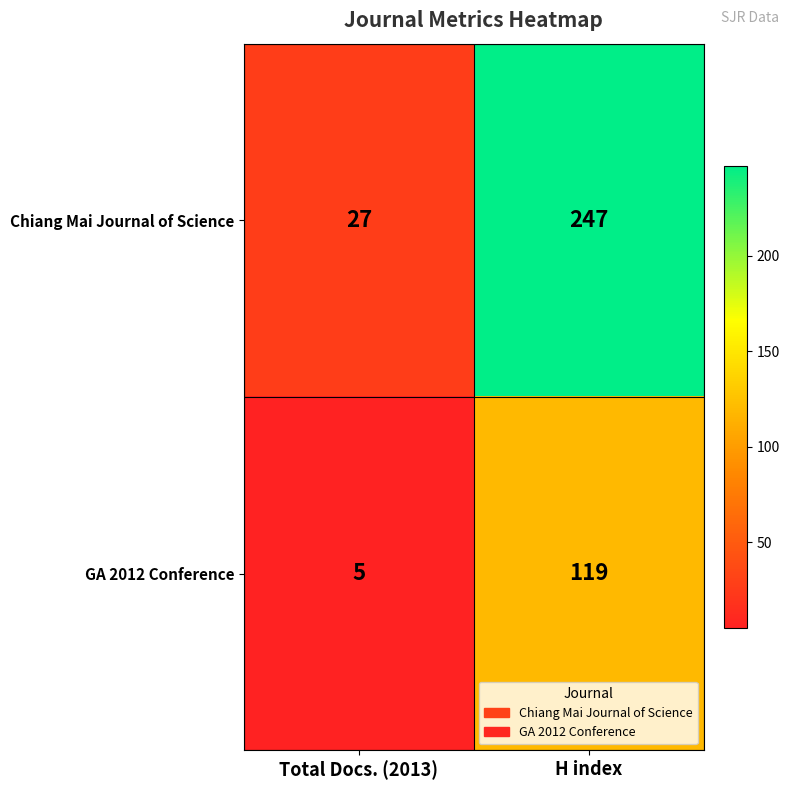

What is the difference between the GA 2012 Conference values at H index and Total Docs. (2013)?

114